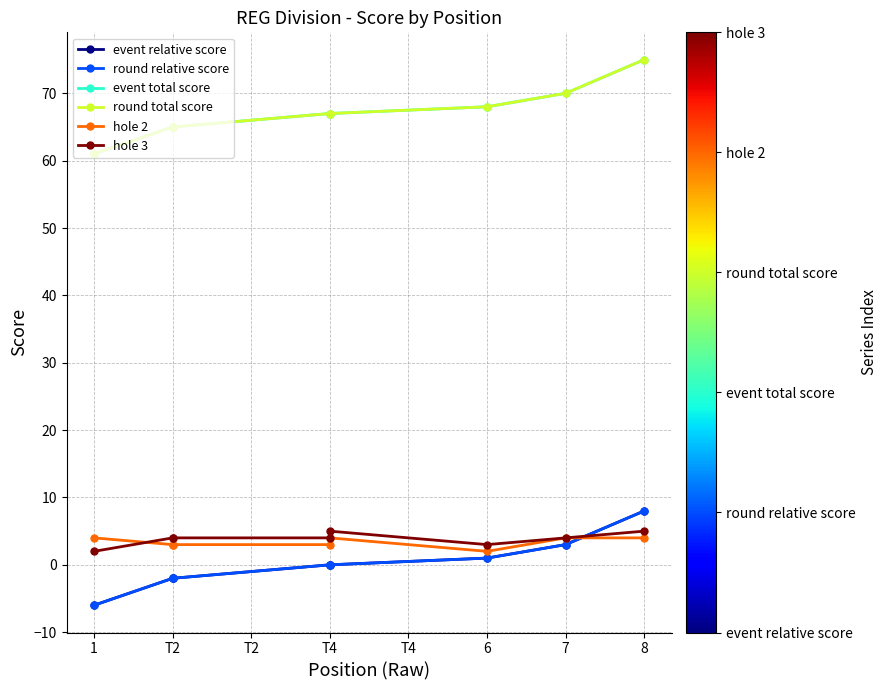

At 6, list the series in order from smallest to largest.

event relative score, round relative score, hole 2, hole 3, event total score, round total score